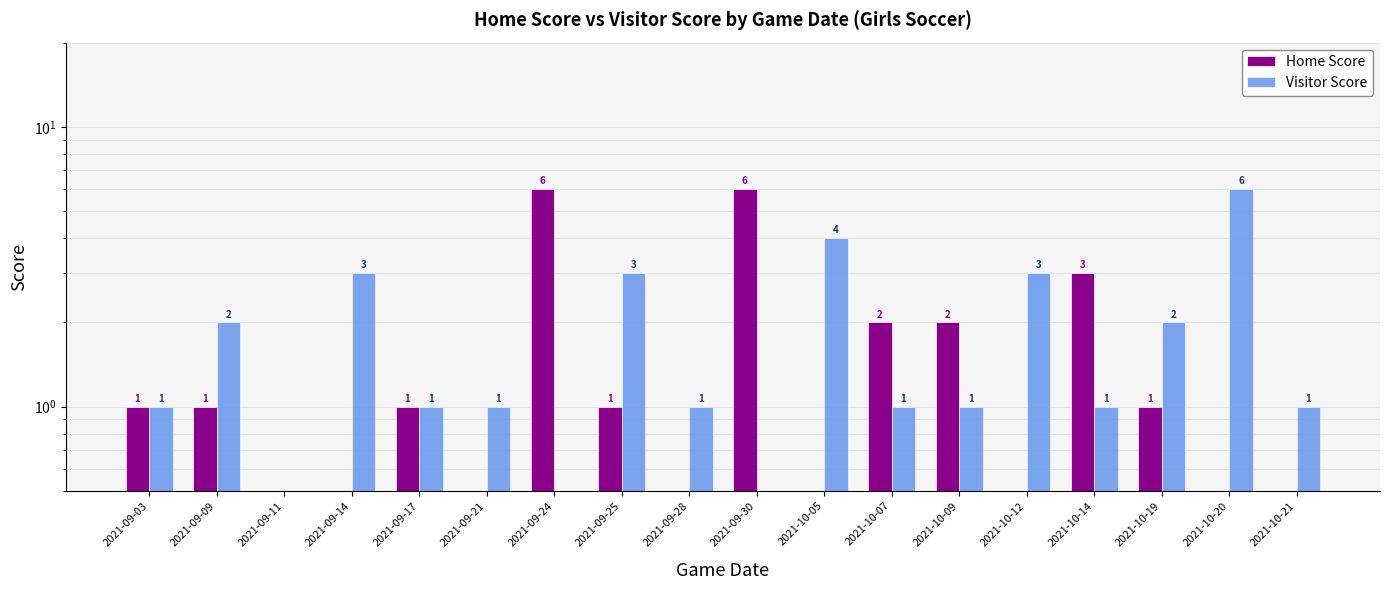

How many positive values does the Home Score series have?

10